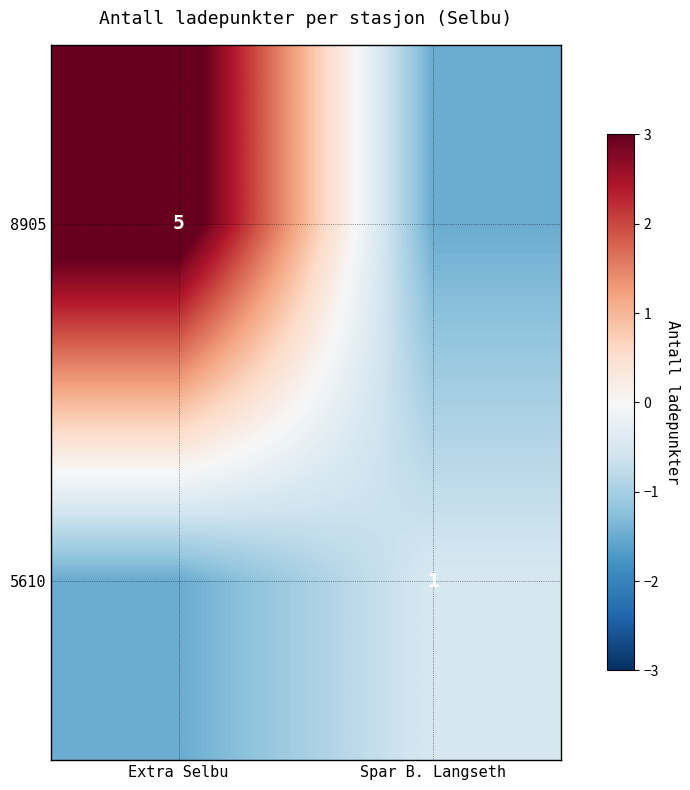

Is the value of 8905 at Extra Selbu greater than the value of 5610 at Spar B. Langseth?

Yes